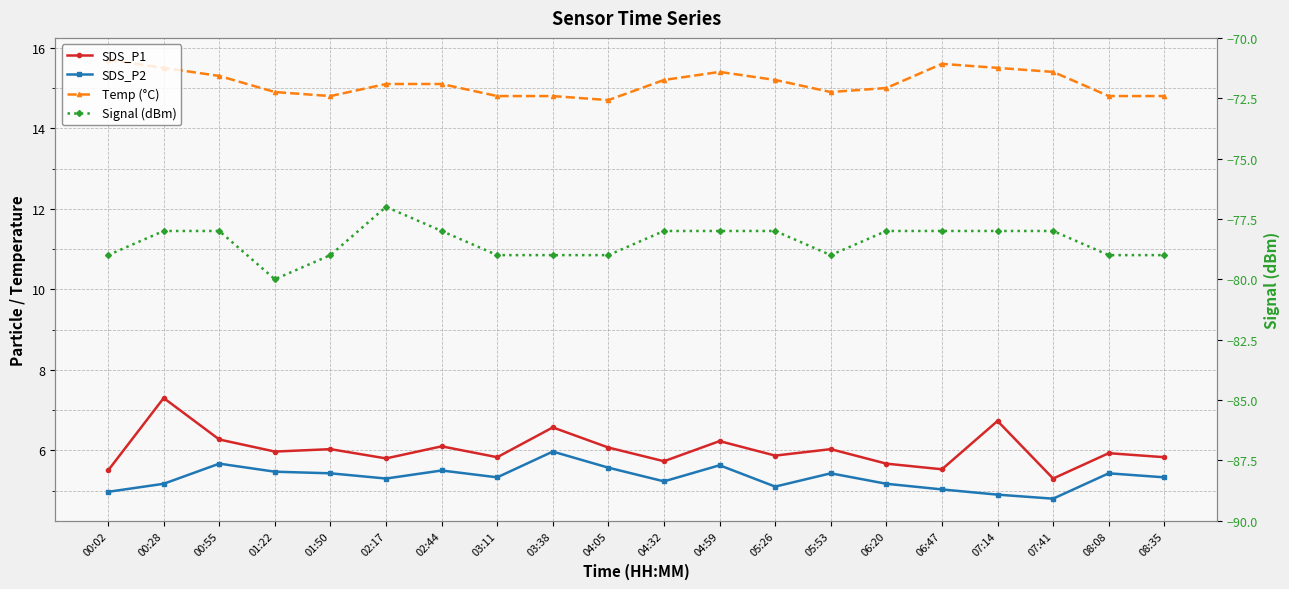

What is the average value of the Signal (dBm) series?

-78.5